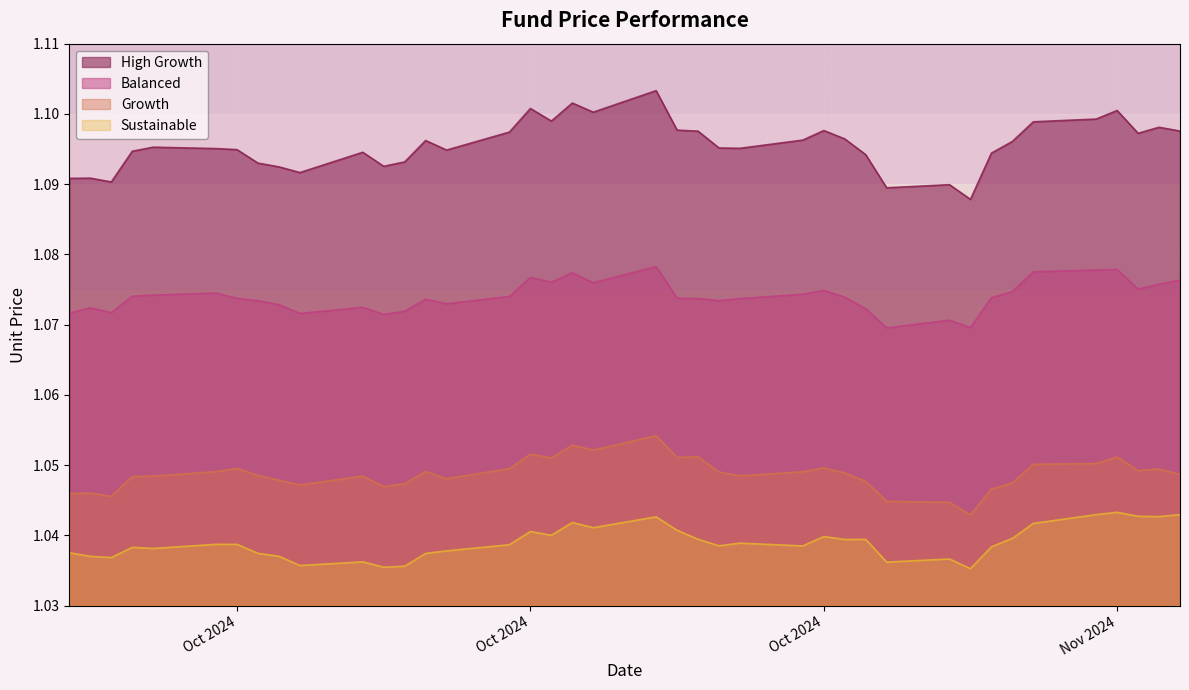

What are all the series names shown in the legend?

High Growth, Balanced, Growth, Sustainable